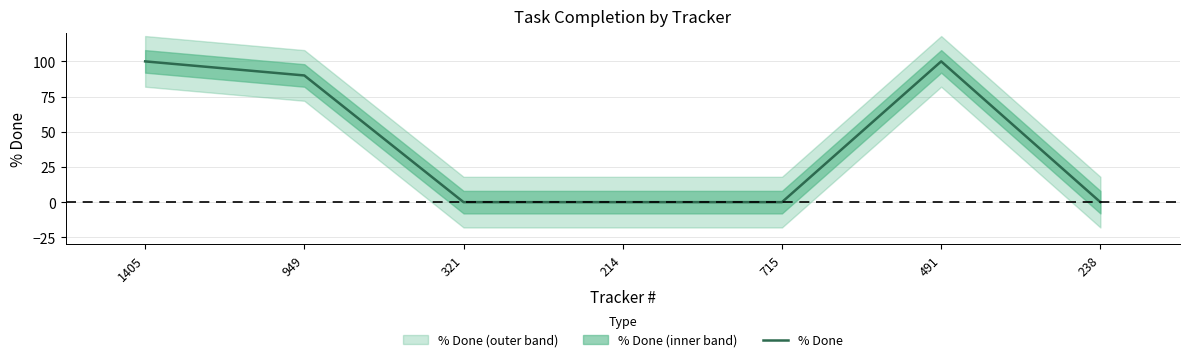

What is the label of the 2nd point from the left?

949